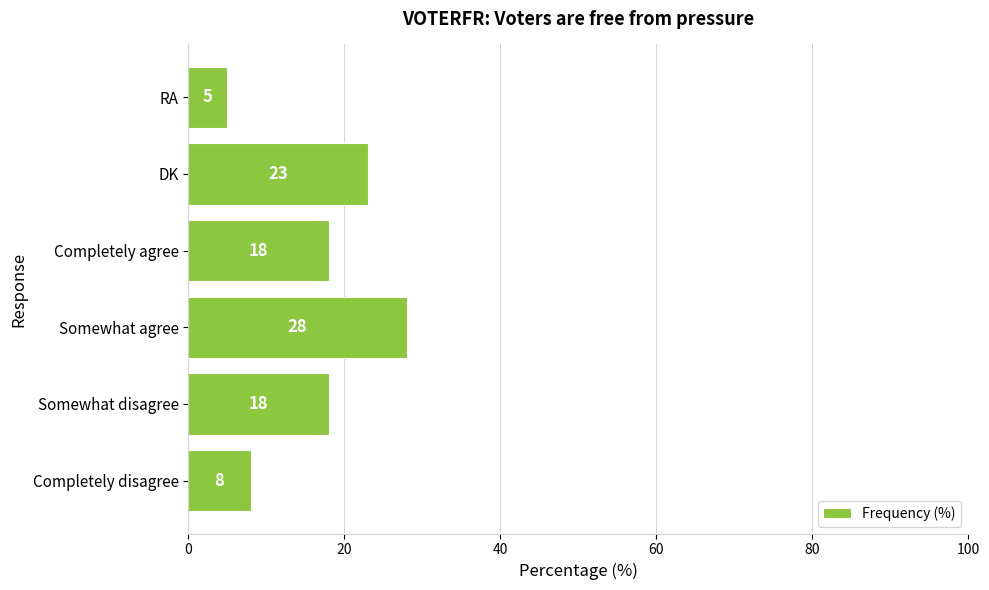

What is the sum of all values?

100